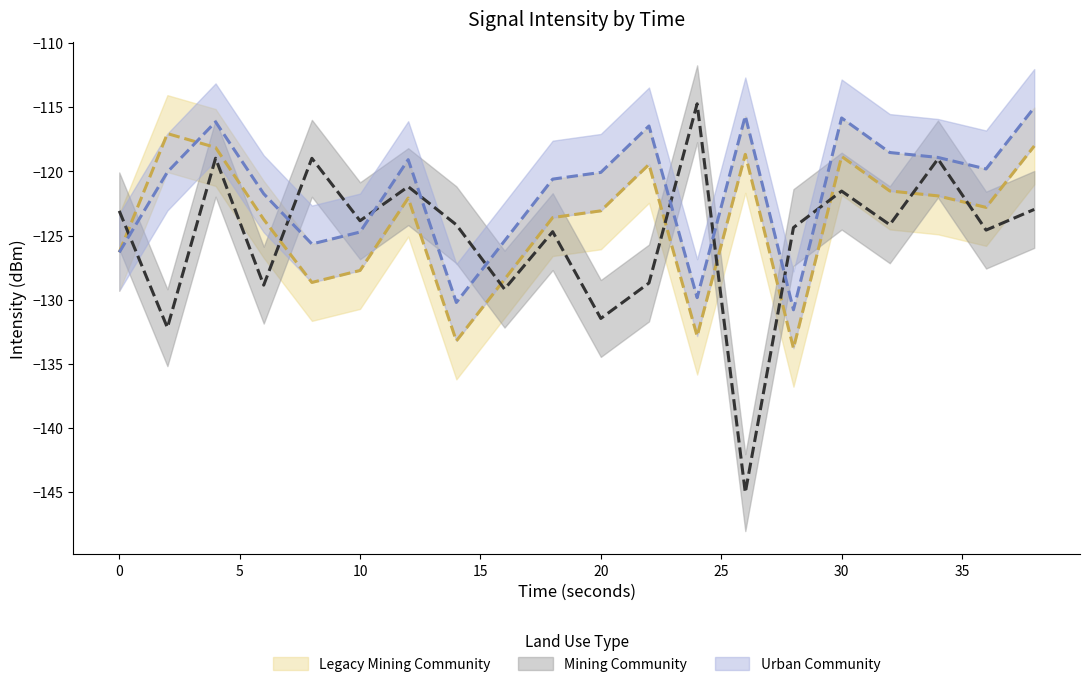

Which series has the largest total across all categories?

Urban Community